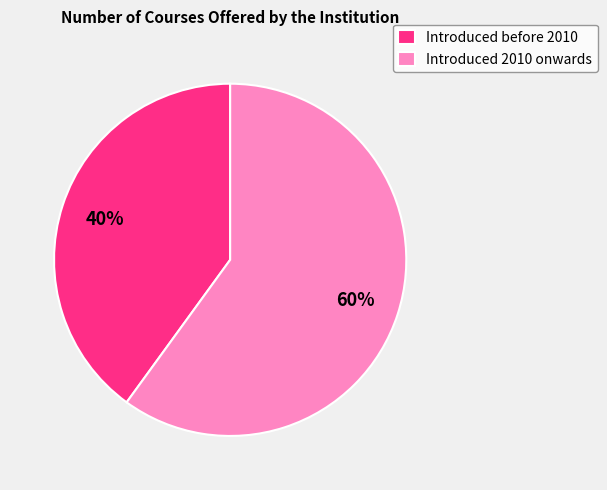

Is it true that Introduced 2010 onwards is 47% of the pie?

False